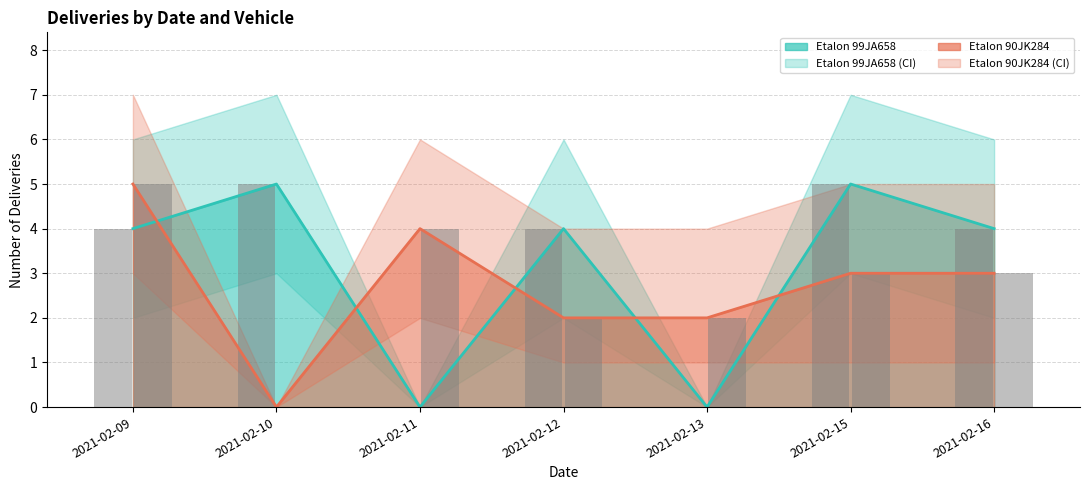

Between 2021-02-12 and 2021-02-13, which is larger?

2021-02-12